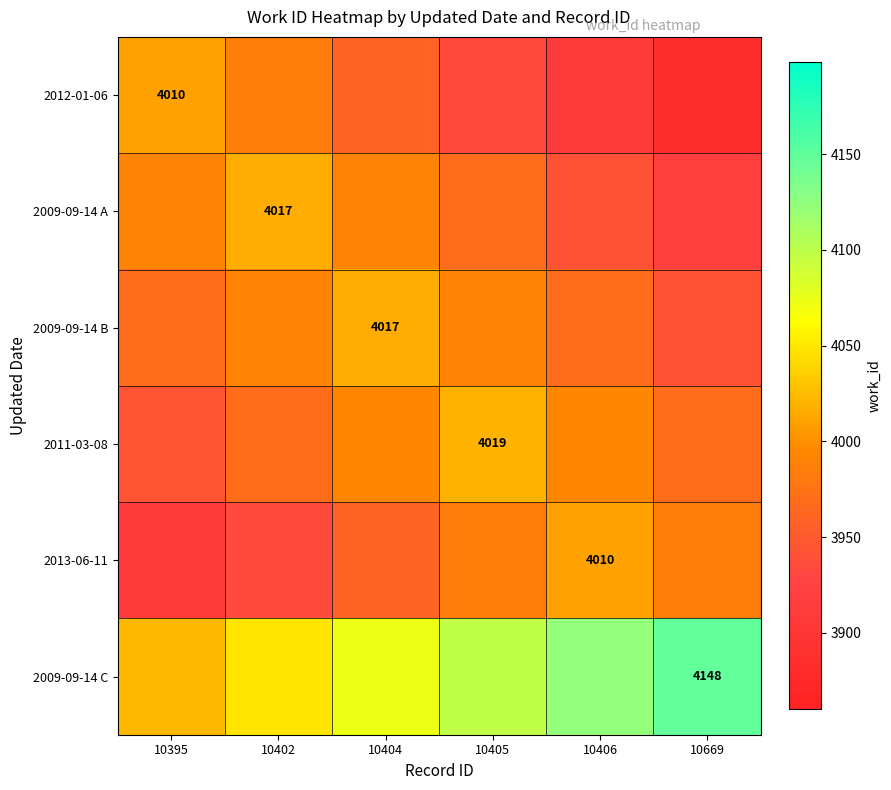

True or false: 2013-06-11 has a value of 1793 at 10406.

False